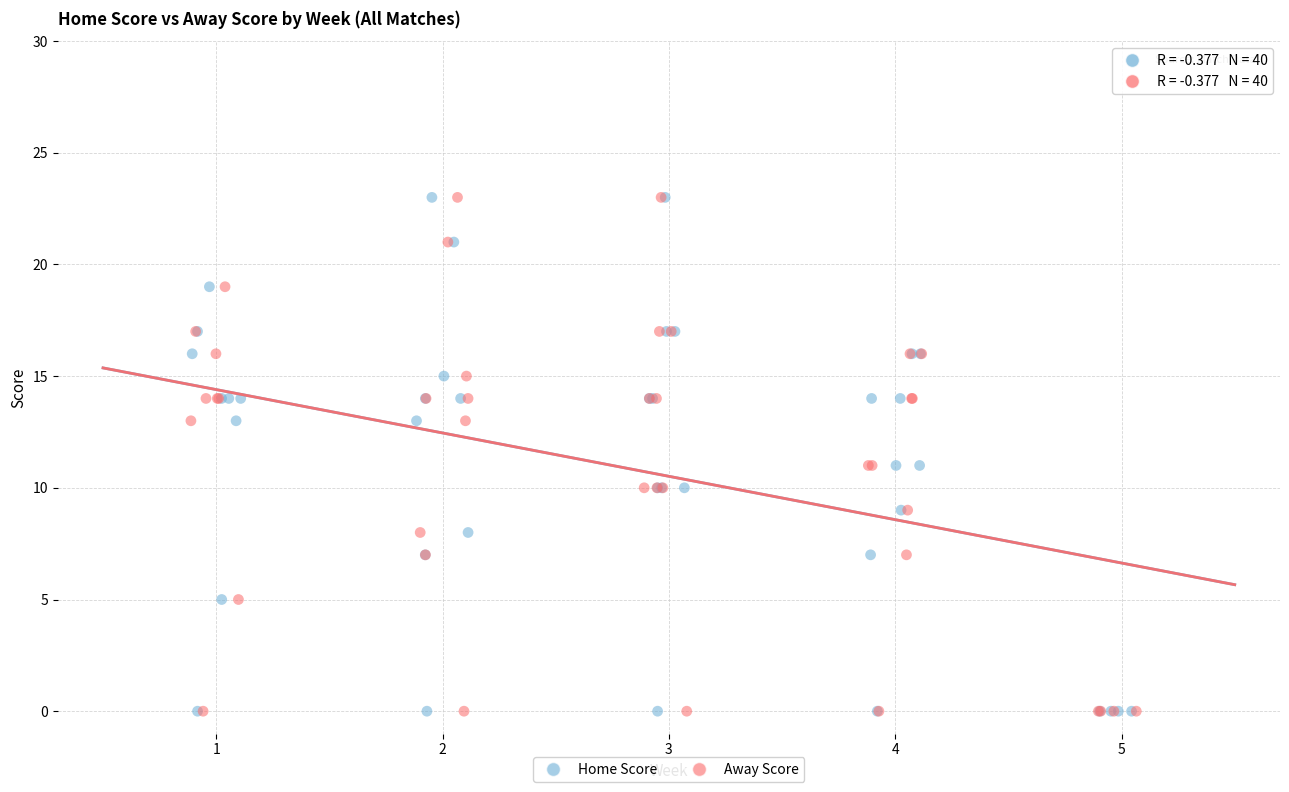

What are all the series names shown in the legend?

Home Score, Away Score